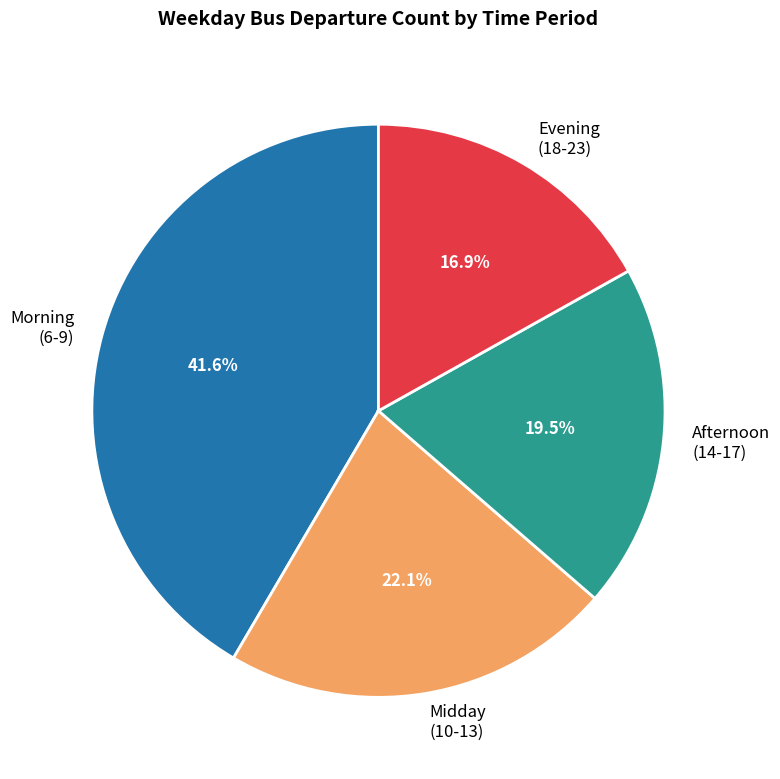

Count the number of slices in the pie.

4